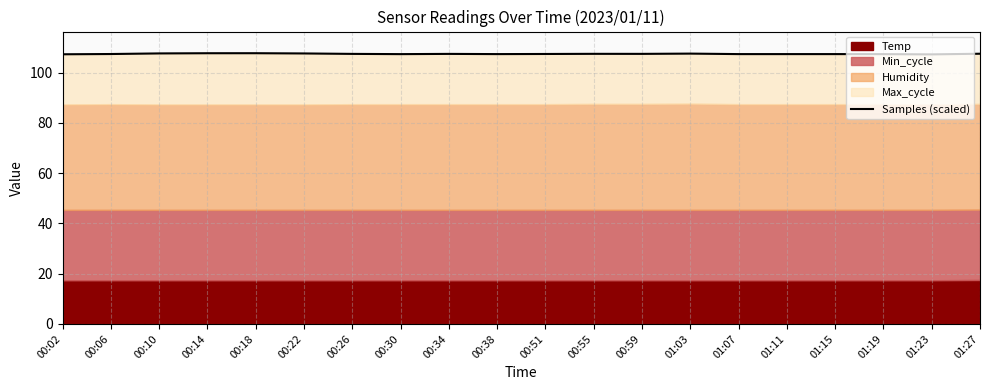

True or false: the data has more than 1 interior local peaks.

True